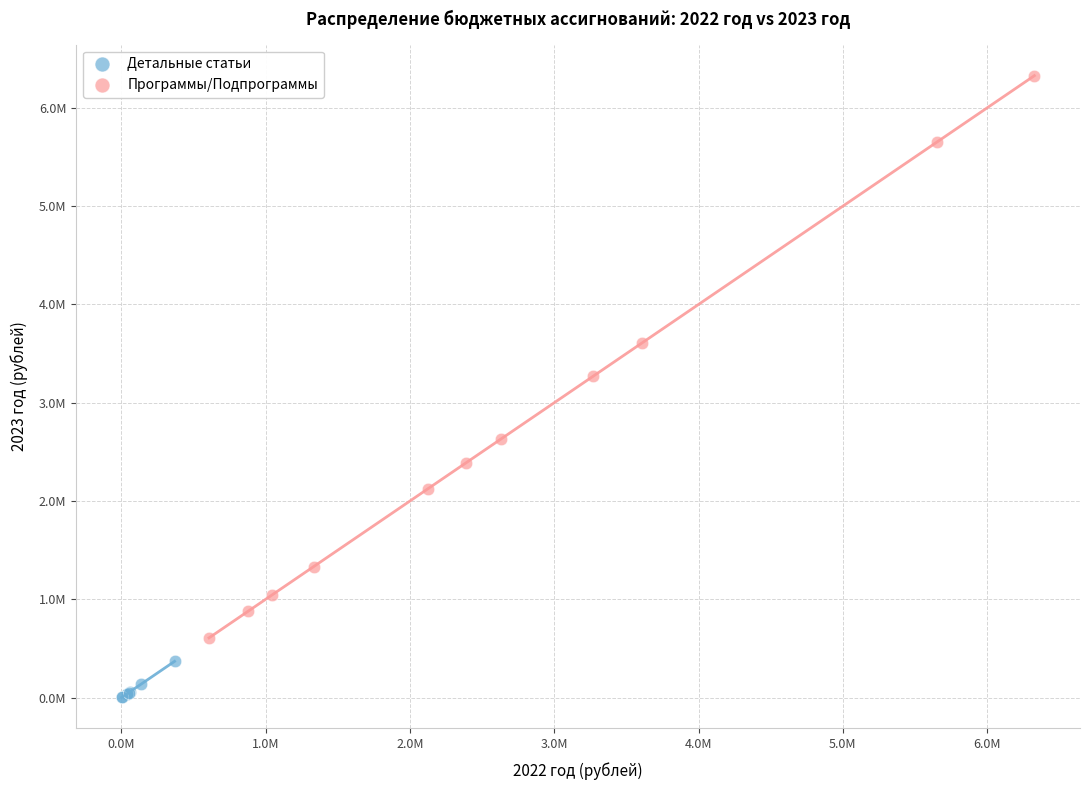

What are all the series names shown in the legend?

Детальные статьи, Программы/Подпрограммы